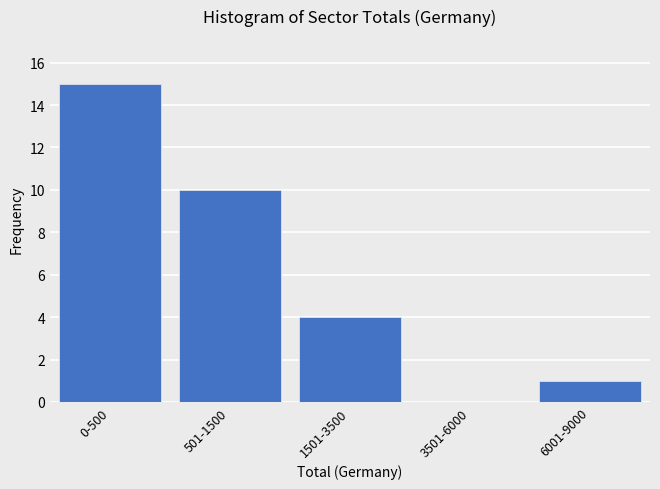

Reading left to right, transcribe all the data shown in this chart.

0-500=15	501-1500=10	1501-3500=4	3501-6000=0	6001-9000=1